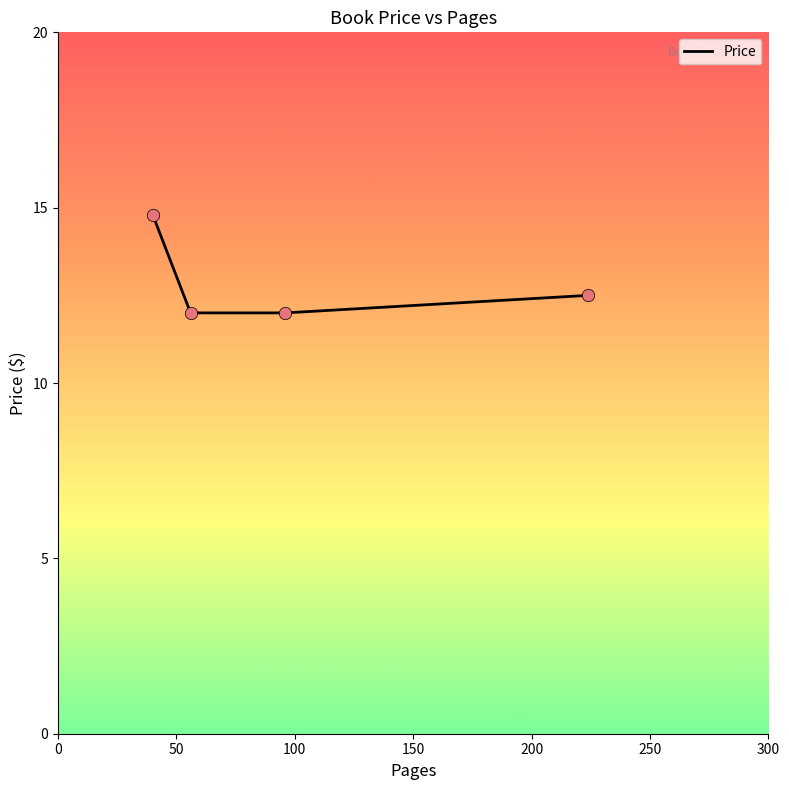

What is the difference between the maximum and second lowest values?

2.8